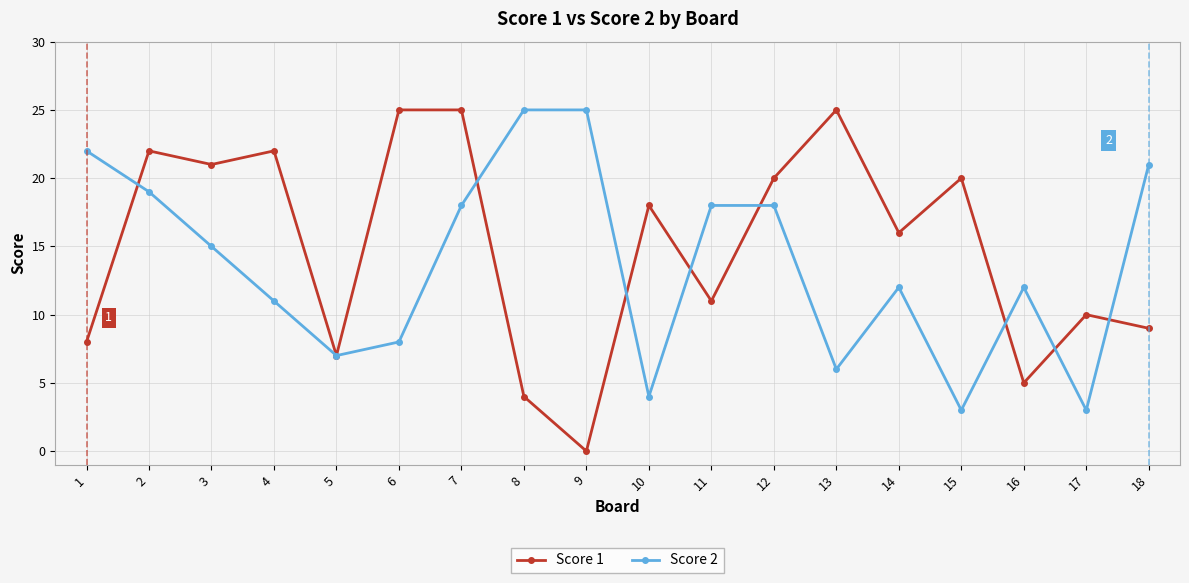

What is the average value of the Score 1 series?

15